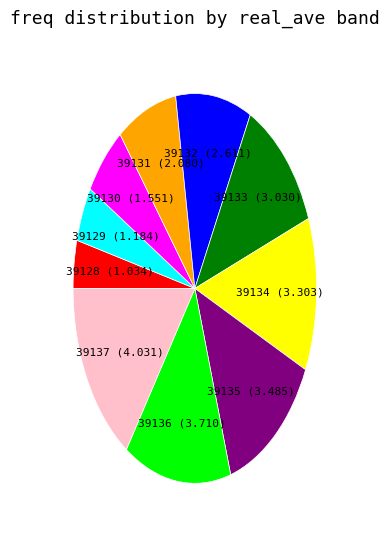

Is the sum of 39133 and 39128 greater than half?

No